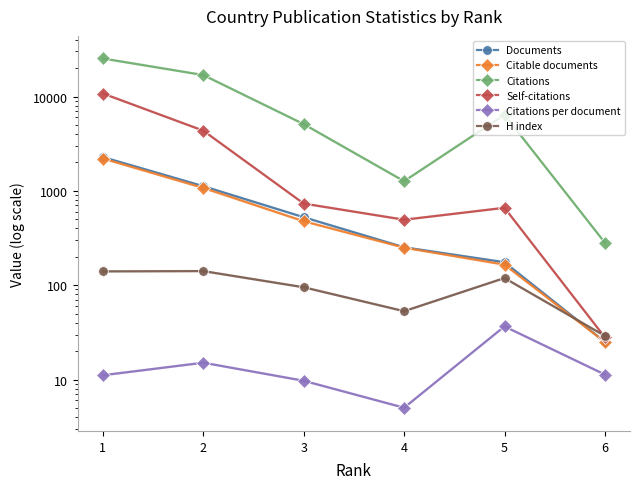

What is the value of the Documents point at the 6th from the left?

25.0